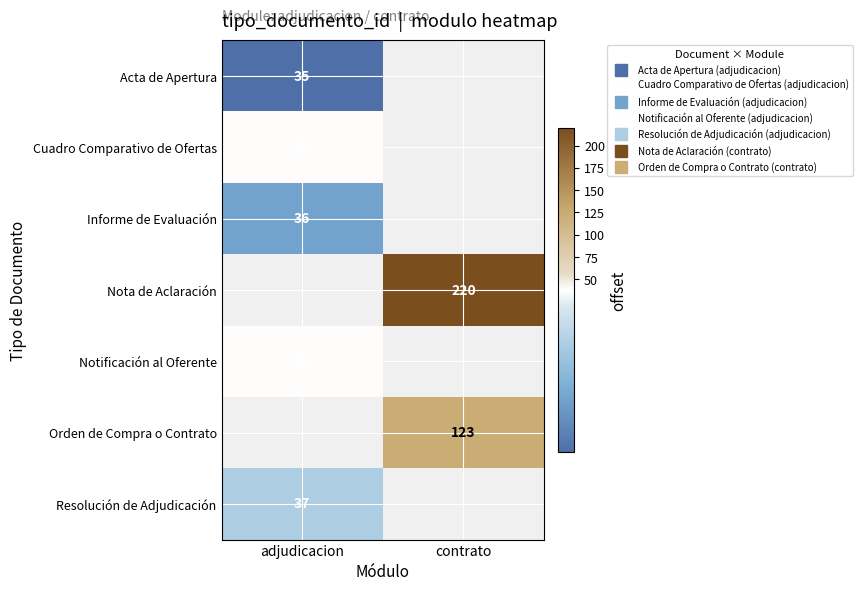

Count the number of data series in this chart.

7